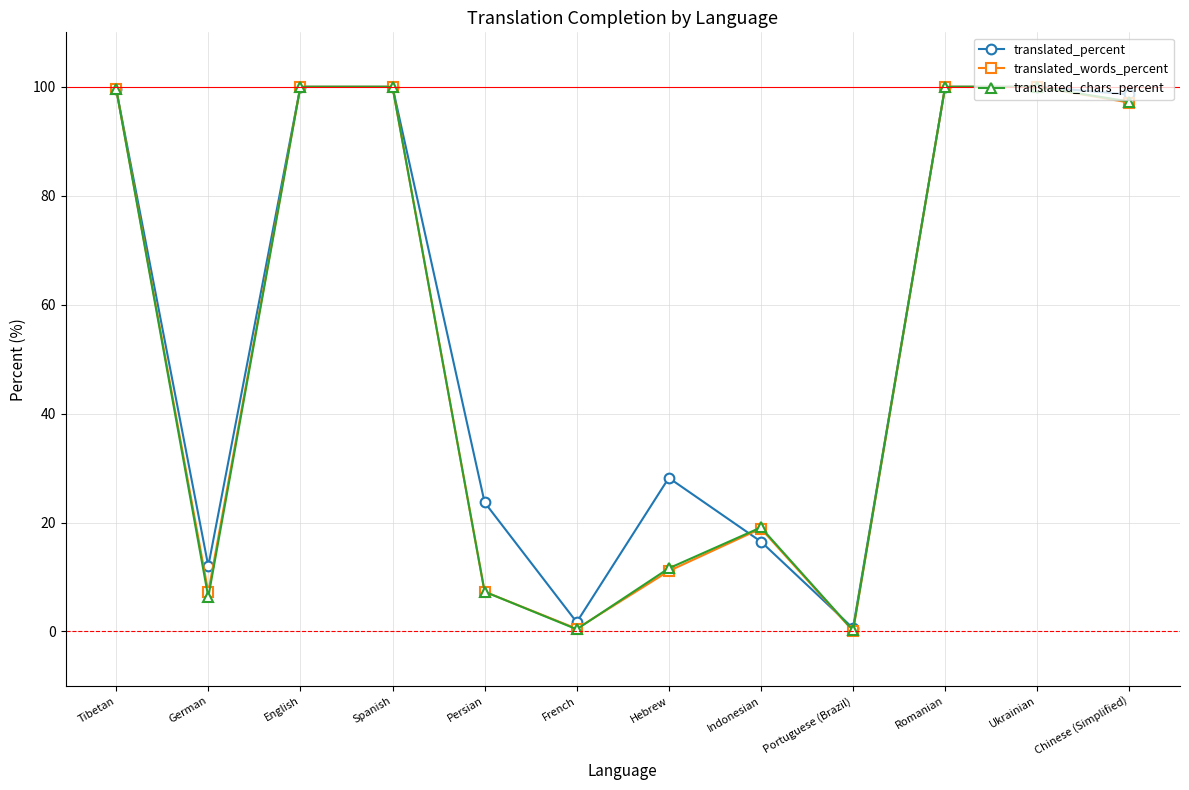

The translated_chars_percent series shows 19.1 at Indonesian. True or false?

True